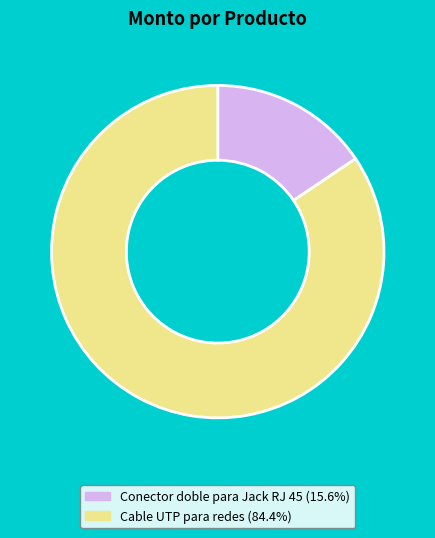

Which slice is the largest?

Cable UTP para redes